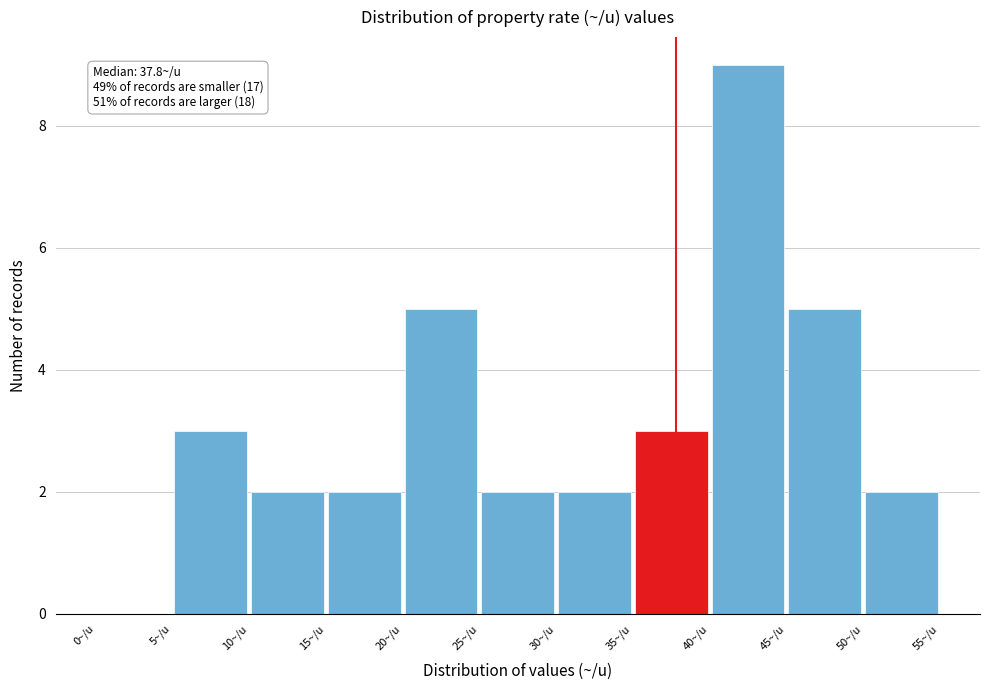

Which range on the x-axis has the tallest bar?

40 to 45